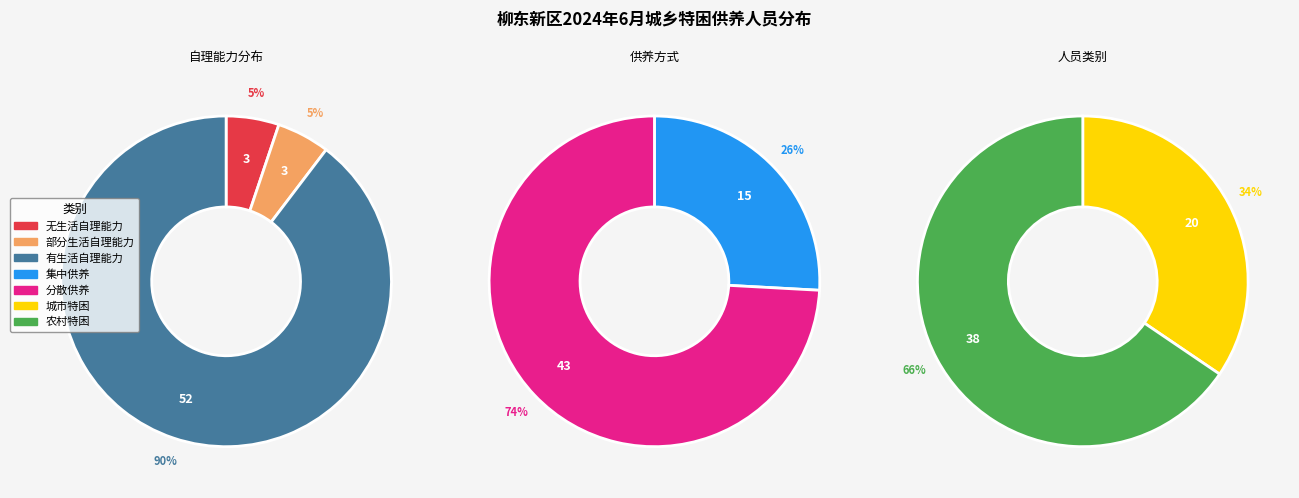

Rank the categories by value from lowest to highest.

无生活自理能力, 部分生活自理能力, 有生活自理能力